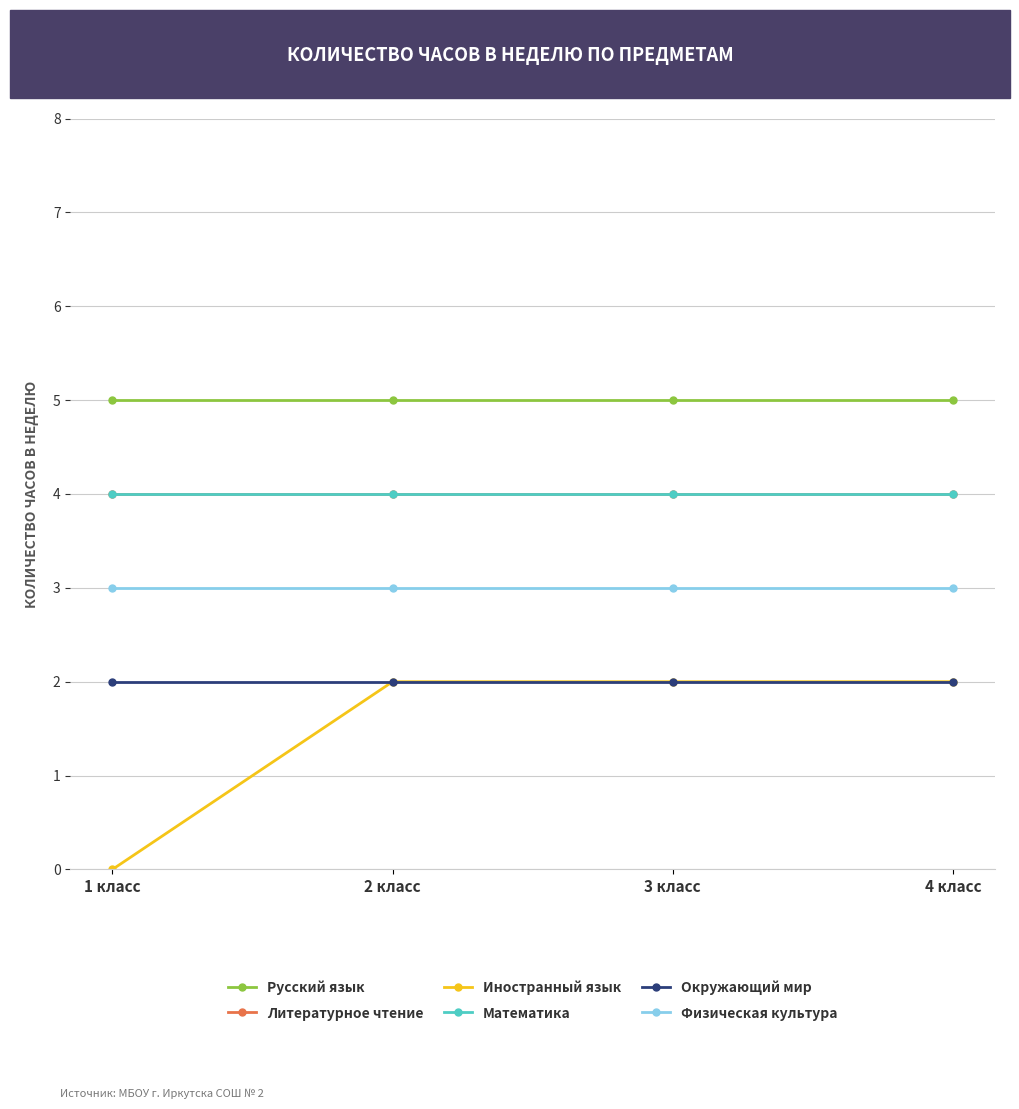

Does the chart have visible grid lines?

Yes